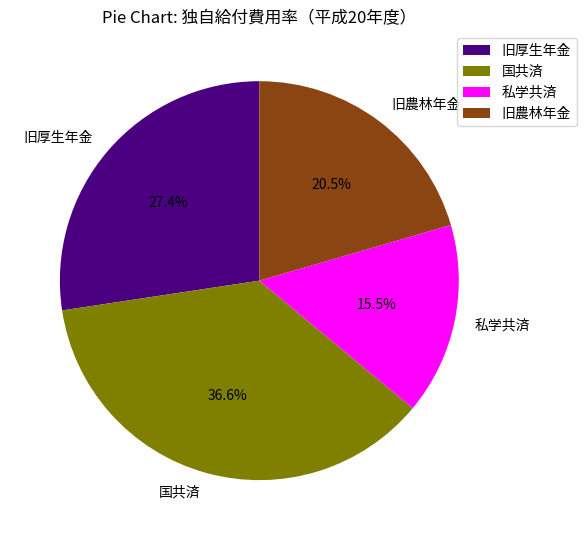

Do 旧厚生年金 and 旧農林年金 together represent more than half of the pie?

No